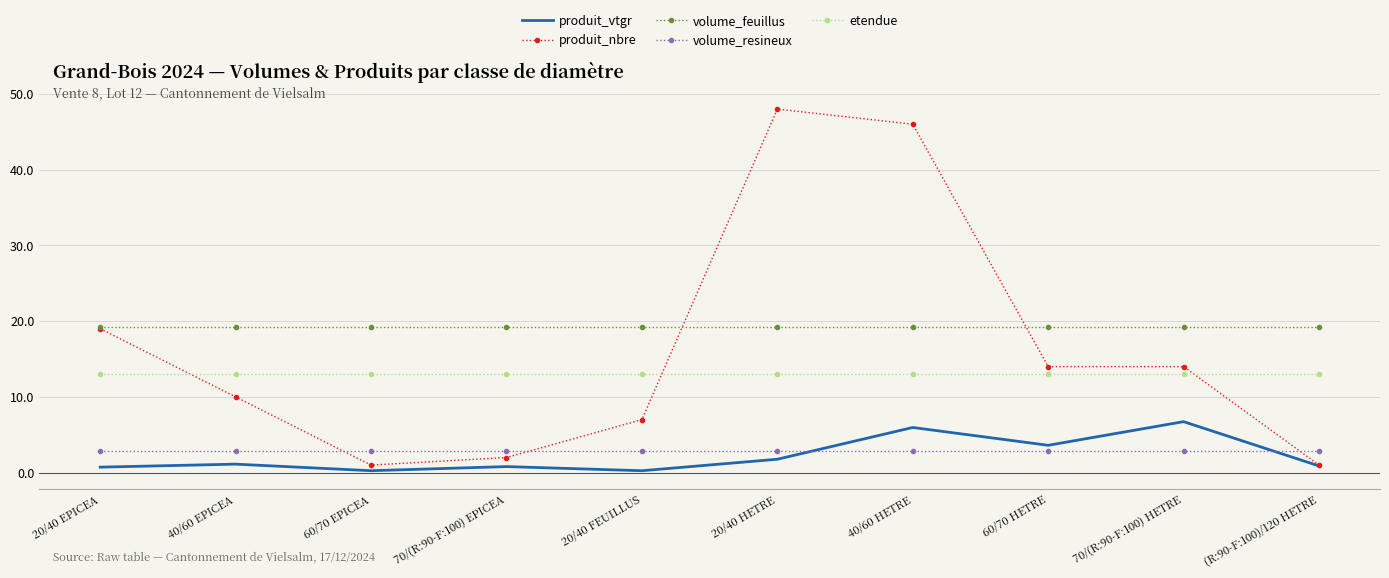

True or false: volume_resineux and produit_nbre cross at least once.

True